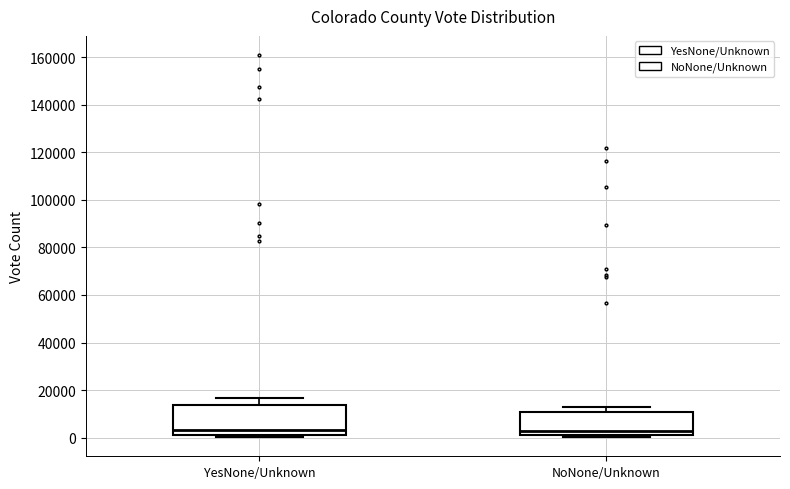

Reading left to right, read every box against the y-axis: the position of its median line, the range the box covers, and the ends of its whiskers. The values are not printed on the chart, so give them approximately, as read against the axis.

YesNone/Unknown: median 4000, box 0 to 14000, whiskers 0 (just below the box's lower edge) to 16000
NoNone/Unknown: median 2000 (just above the box's lower edge), box 2000 to 10000, whiskers 0 to 12000